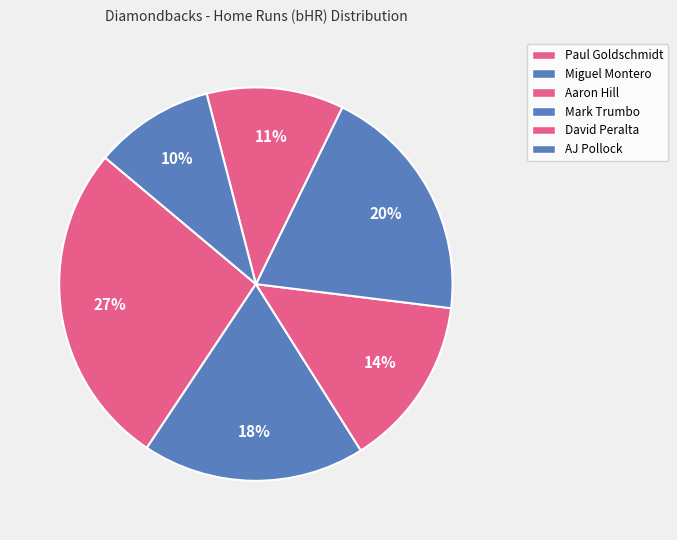

How many slices are in this pie chart?

6